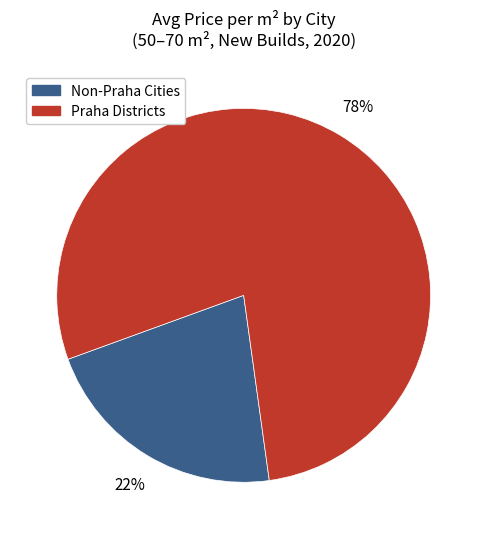

To the nearest percent, what portion does Praha Districts represent?

78%